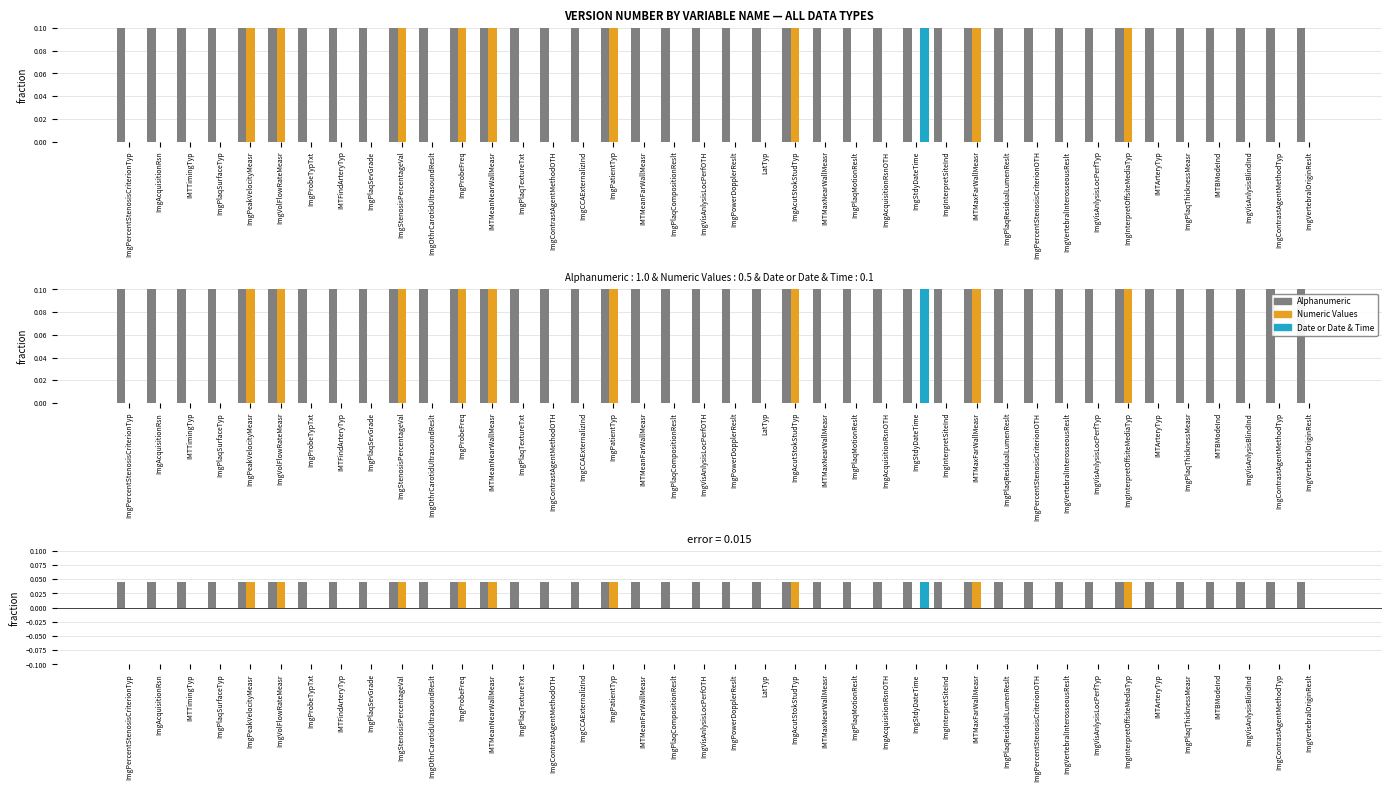

Is the value of Numeric Values at ImgPowerDopplerReslt greater than the value of Date or Date & Time at ImgAcutStokStudTyp?

No